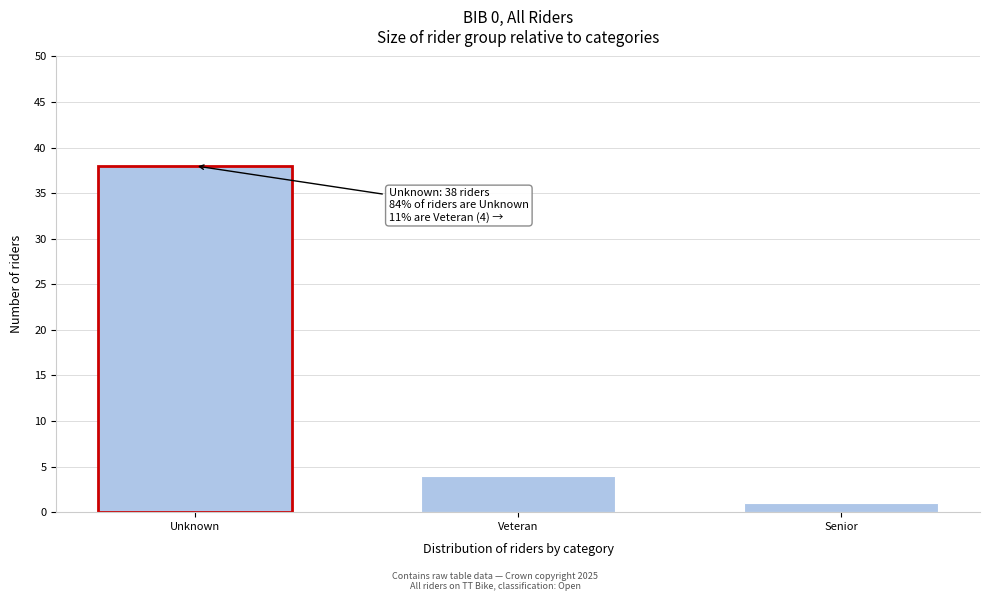

Reading left to right, extract all data points from this chart.

38	4	1